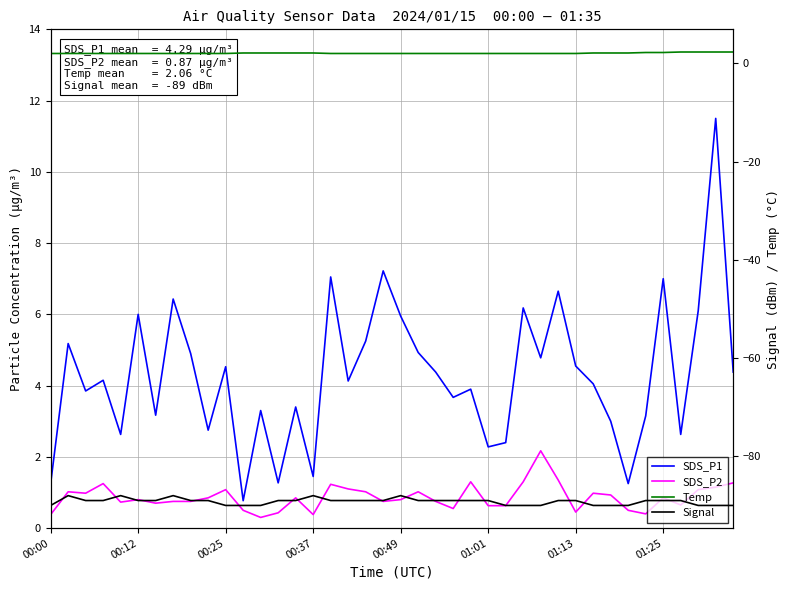

Is this an area chart (filled region under the line)?

No